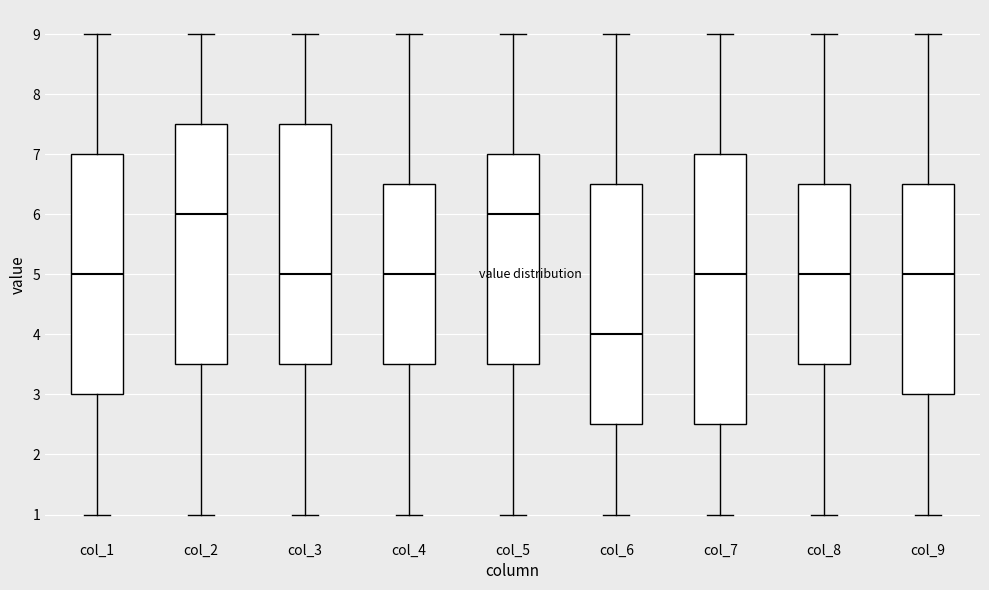

Comparing the boxes themselves (not the whiskers), which one is the tallest?

col_7